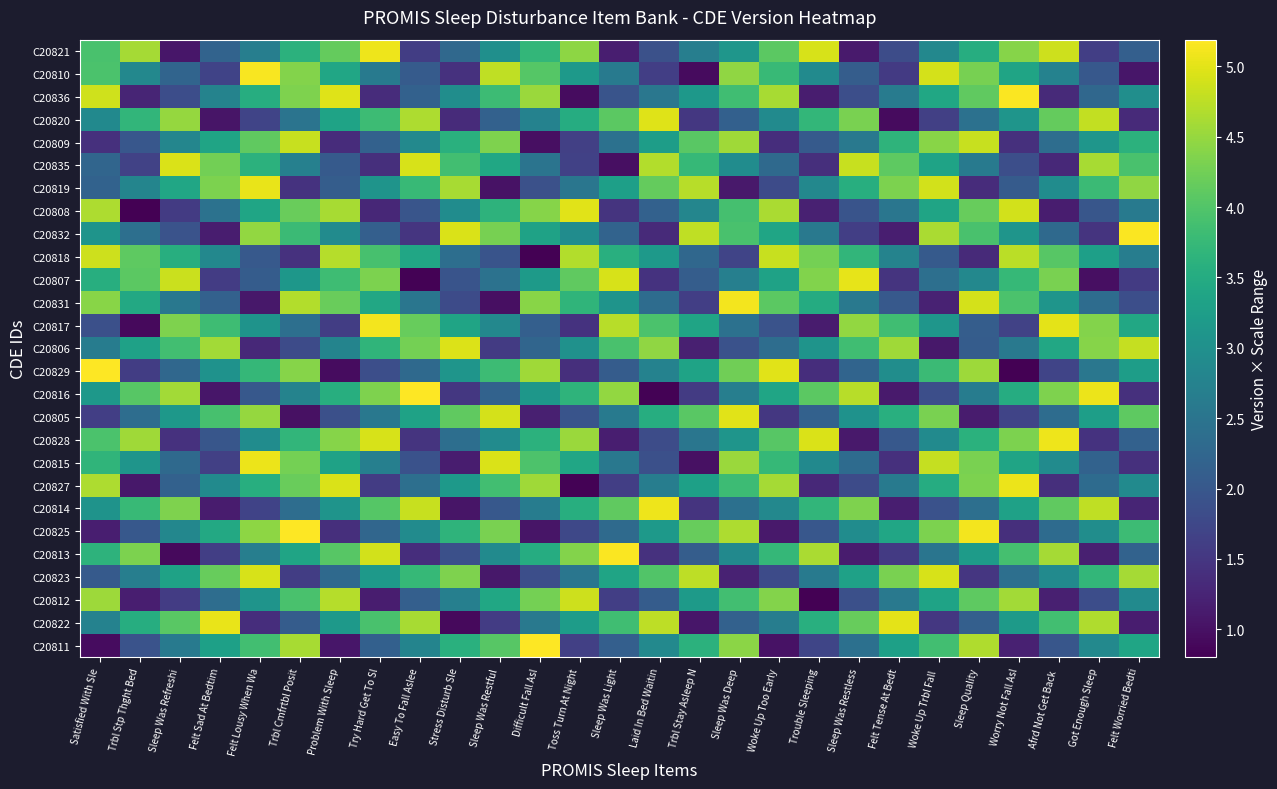

What is the difference between the highest and lowest values at Felt Lousy When Wa?

4.1